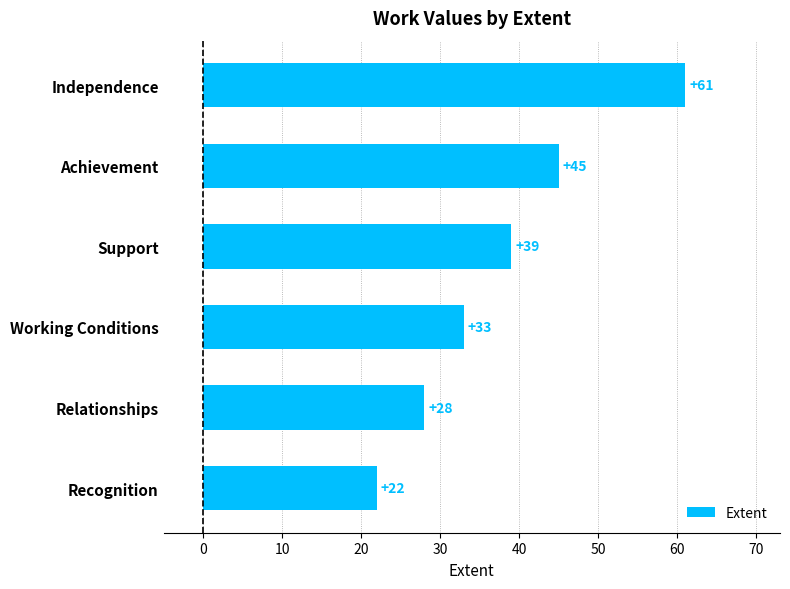

What is the approximate value at Relationships, to the nearest 5?

30